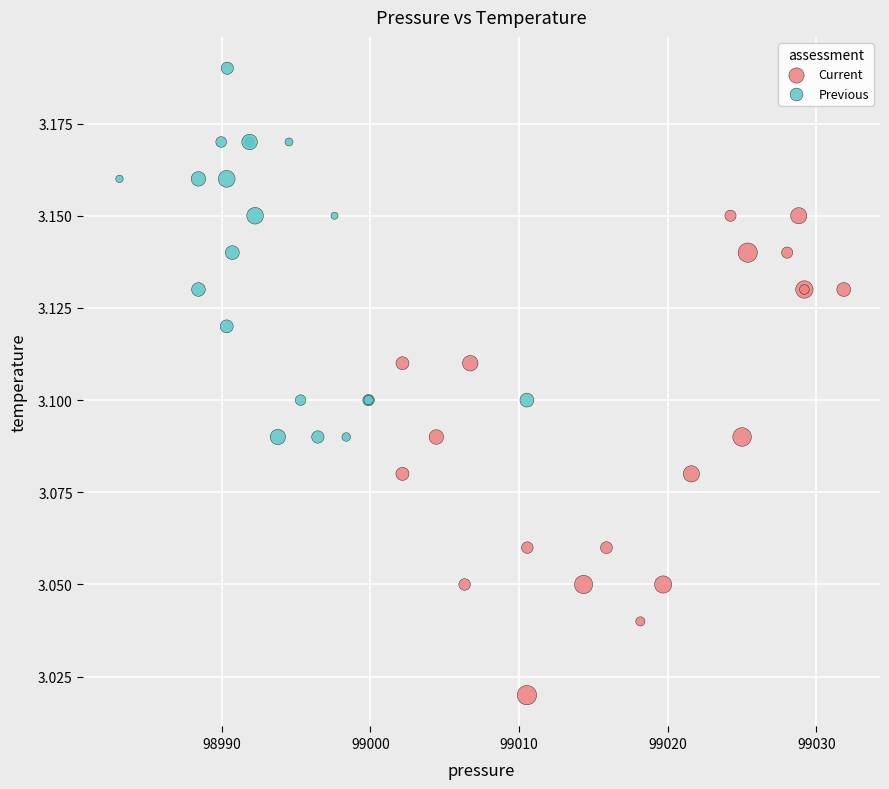

Which series reaches the minimum Y coordinate?

Current